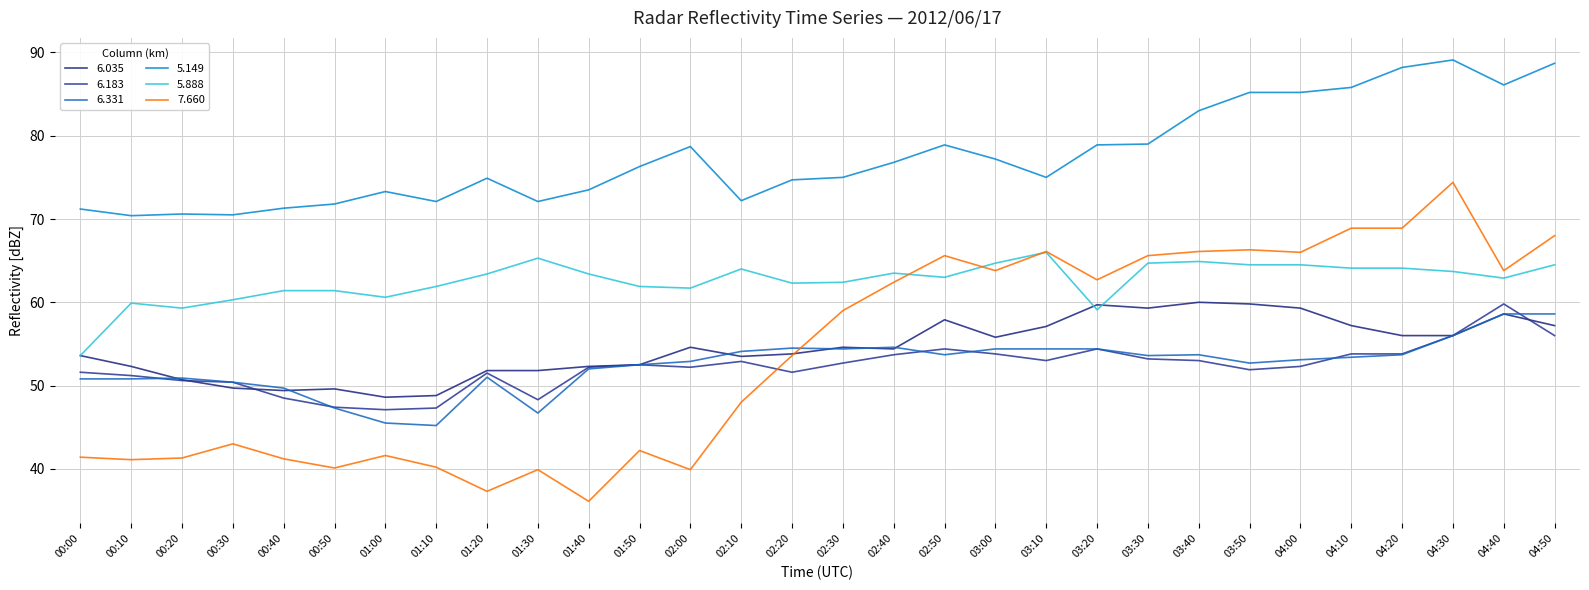

What are all the series names shown in the legend?

6.035, 6.183, 6.331, 5.149, 5.888, 7.660